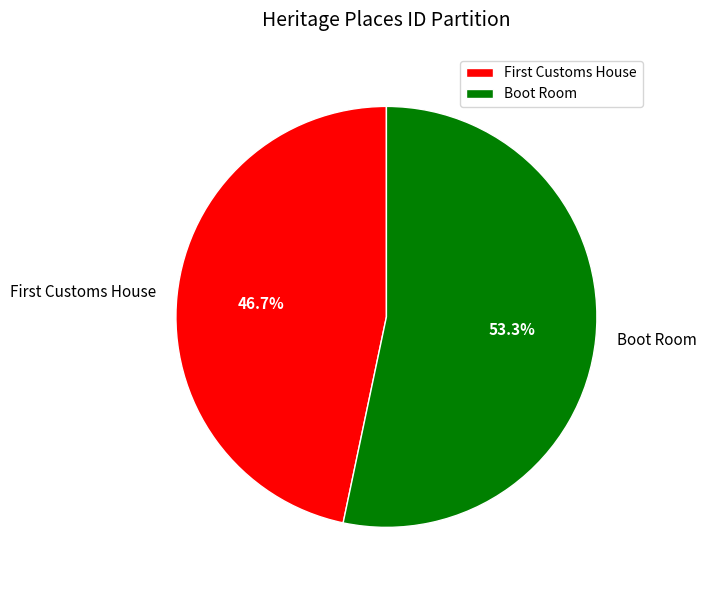

What is the largest slice in the pie chart?

Boot Room